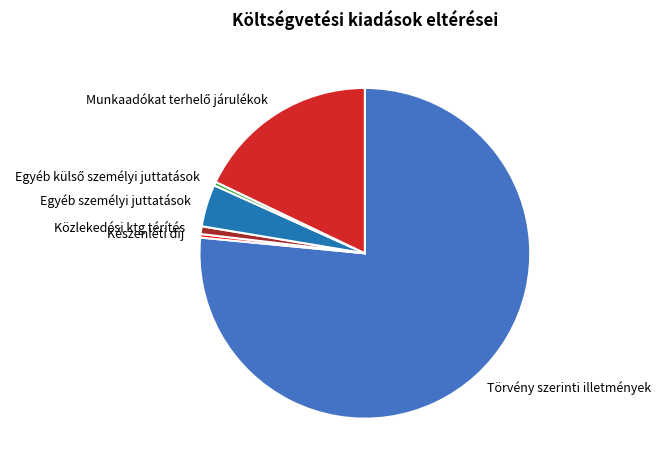

What is the largest slice in the pie chart?

Törvény szerinti illetmények